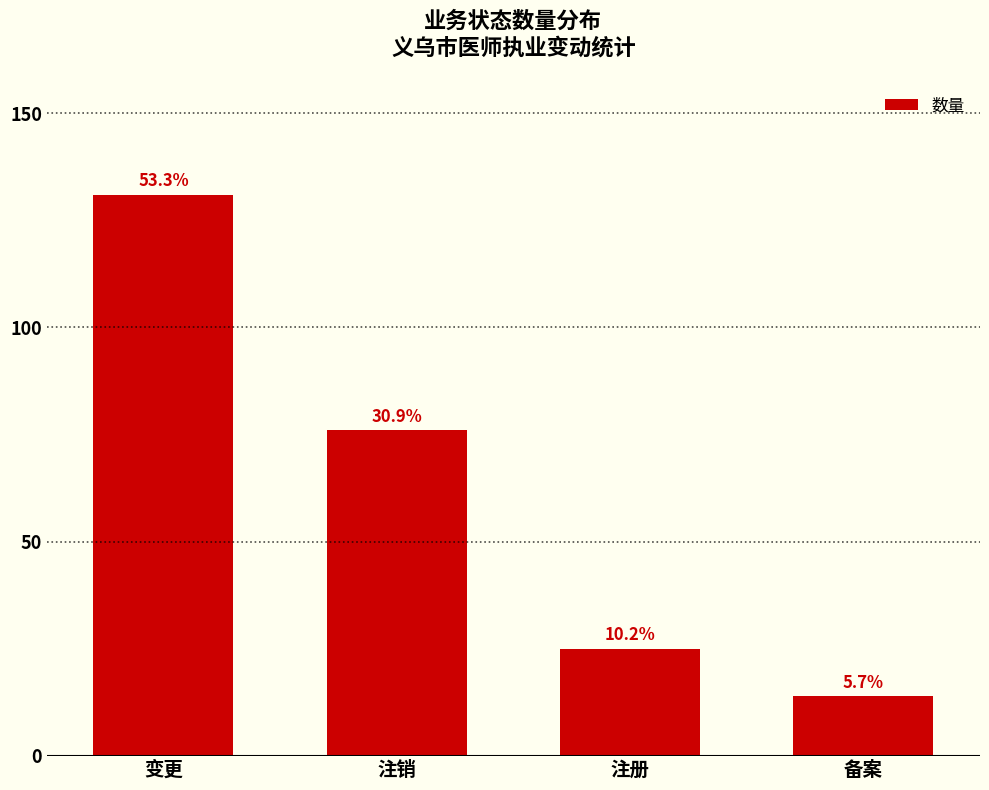

List the labels in order of value, smallest first.

备案, 注册, 注销, 变更